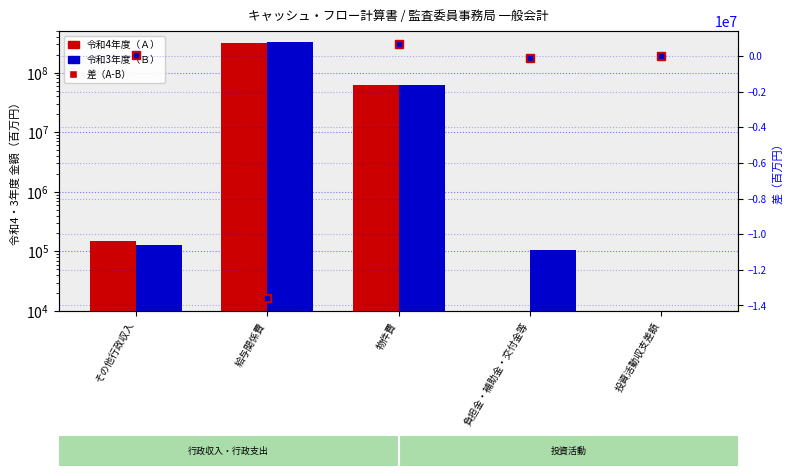

True or false: 令和3年度（Ｂ） has a value of 0 at 投資活動収支差額.

True